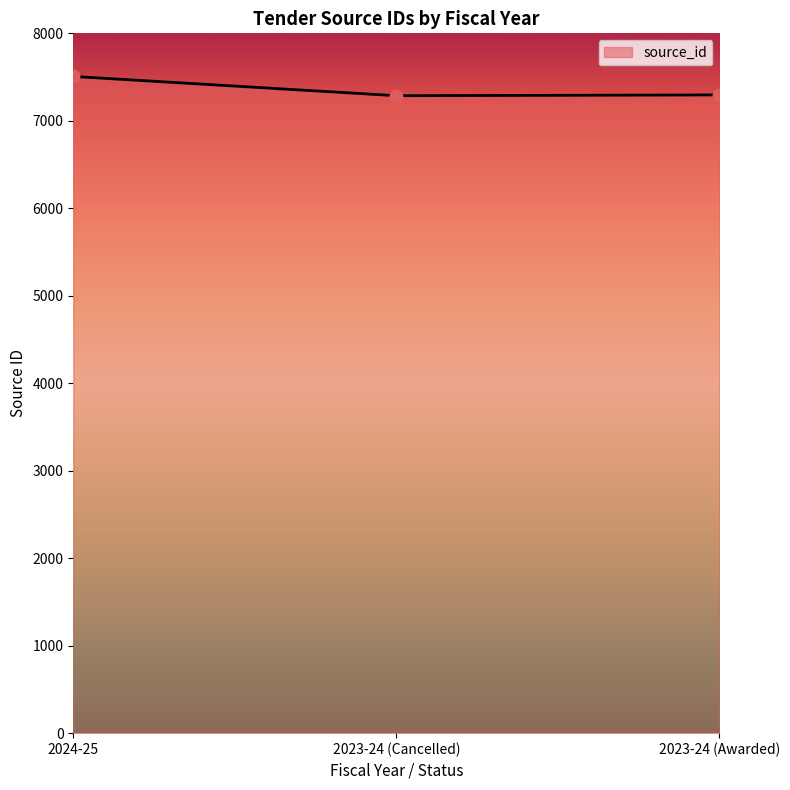

What is the change in value from 2024-25 to 2023-24 (Awarded)?

-211